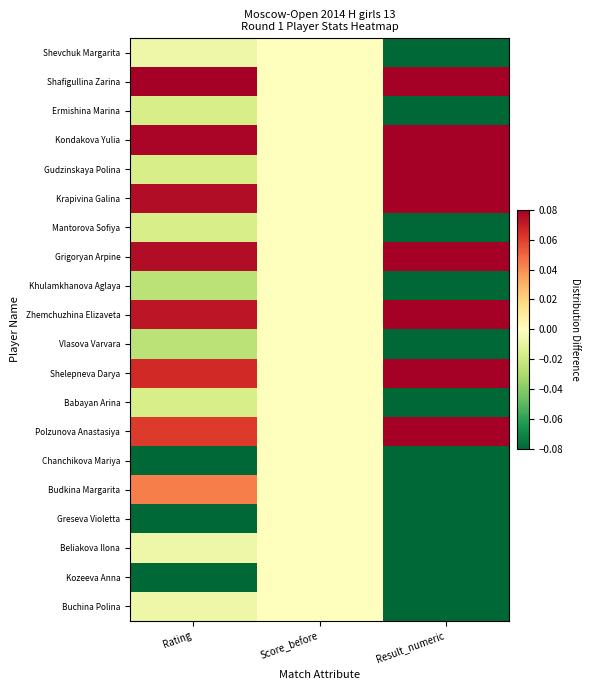

At how many categories does at least one series exceed 0?

2